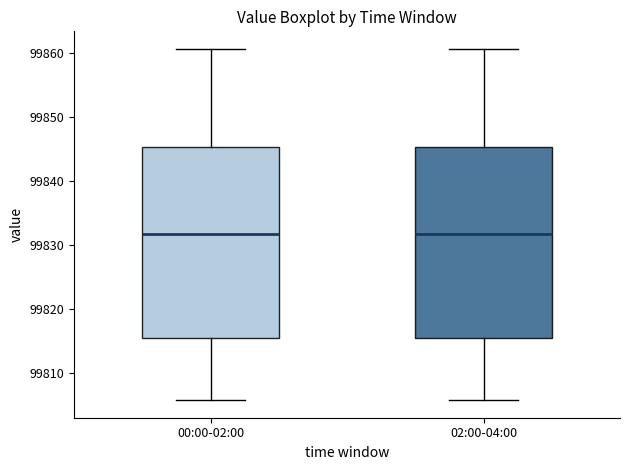

Reading left to right, transcribe this box plot: for each box, give where its median line is, the range the box spans, and where its two whiskers end, as read against the y-axis. The values are not printed on the chart, so give them approximately, as read against the axis.

00:00-02:00: median 99832, box 99815 to 99845, whiskers 99806 to 99861
02:00-04:00: median 99832, box 99815 to 99845, whiskers 99806 to 99861